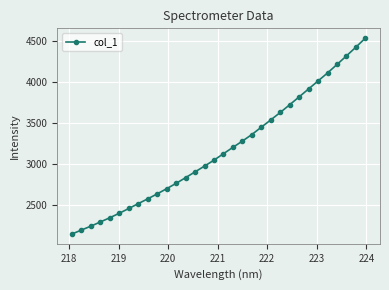

What is the greatest value displayed?

4531.3